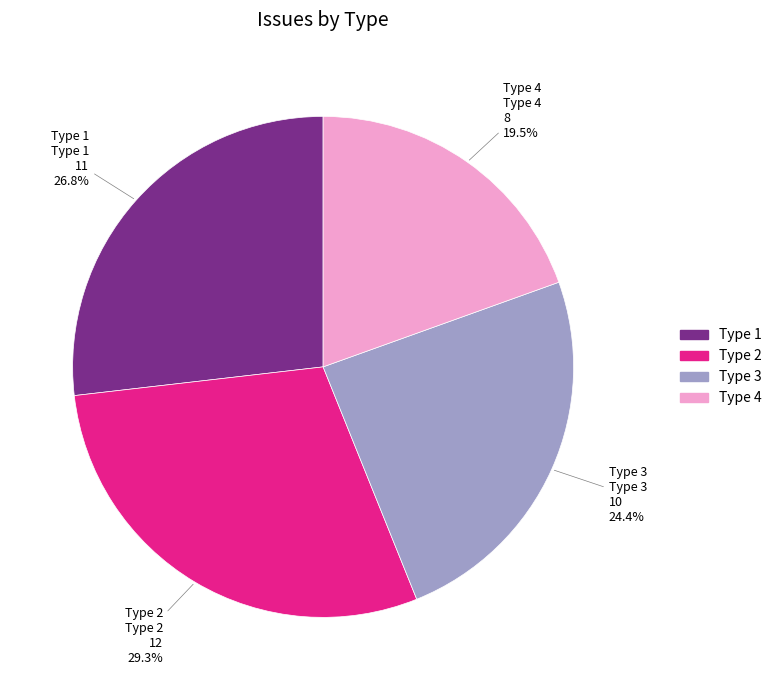

Does Type 3 account for over 50% of the chart?

No